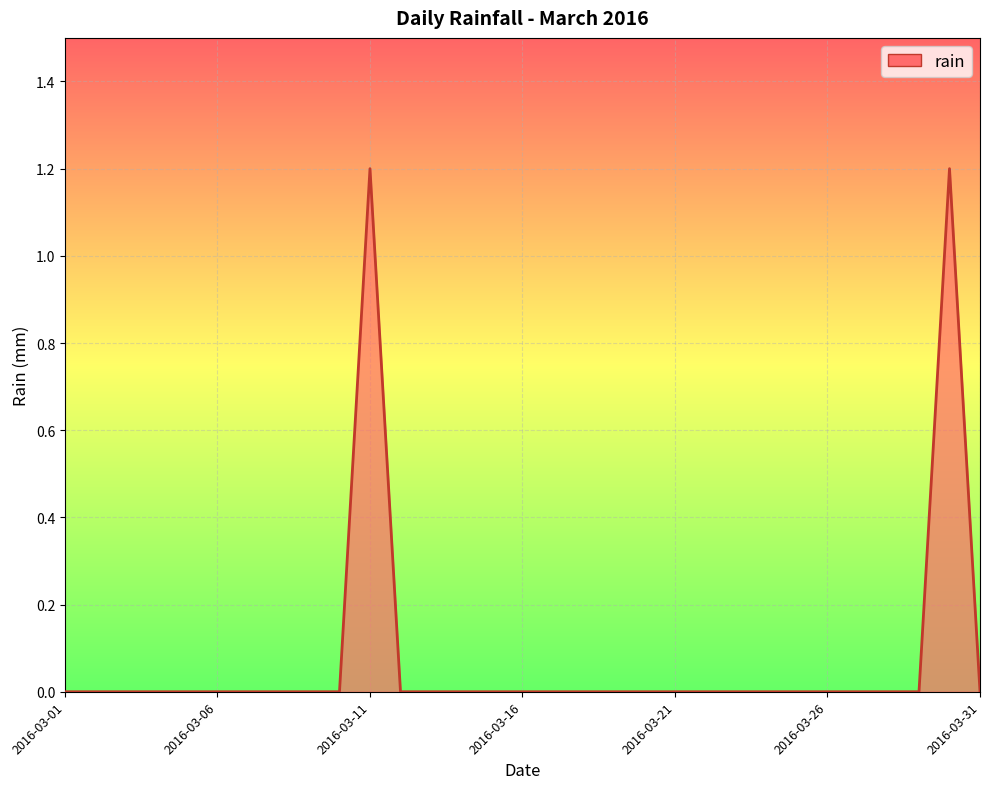

What is the greatest value displayed?

1.2